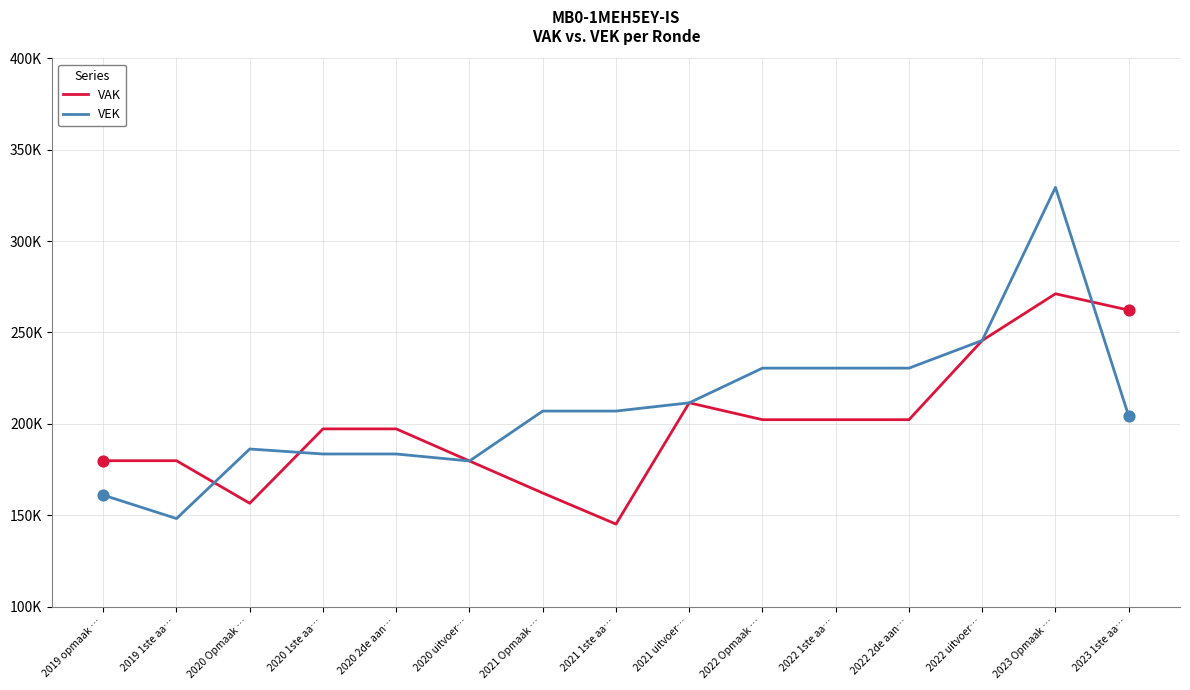

At how many categories does at least one series exceed 235648?

3